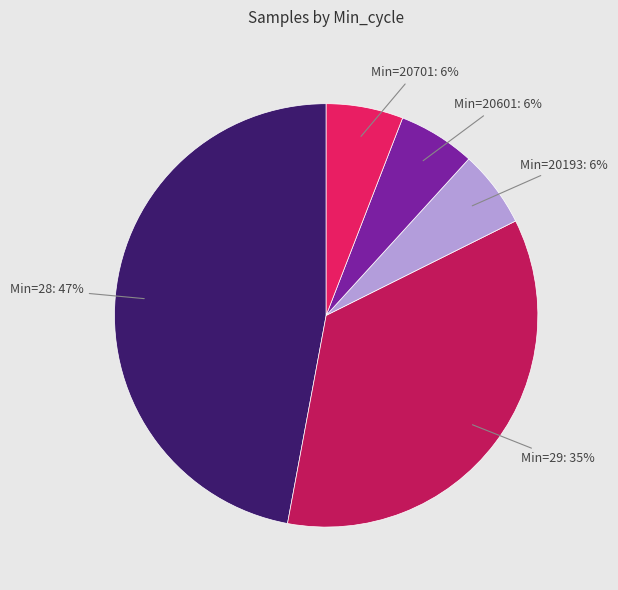

Which slice is the largest?

Min=28